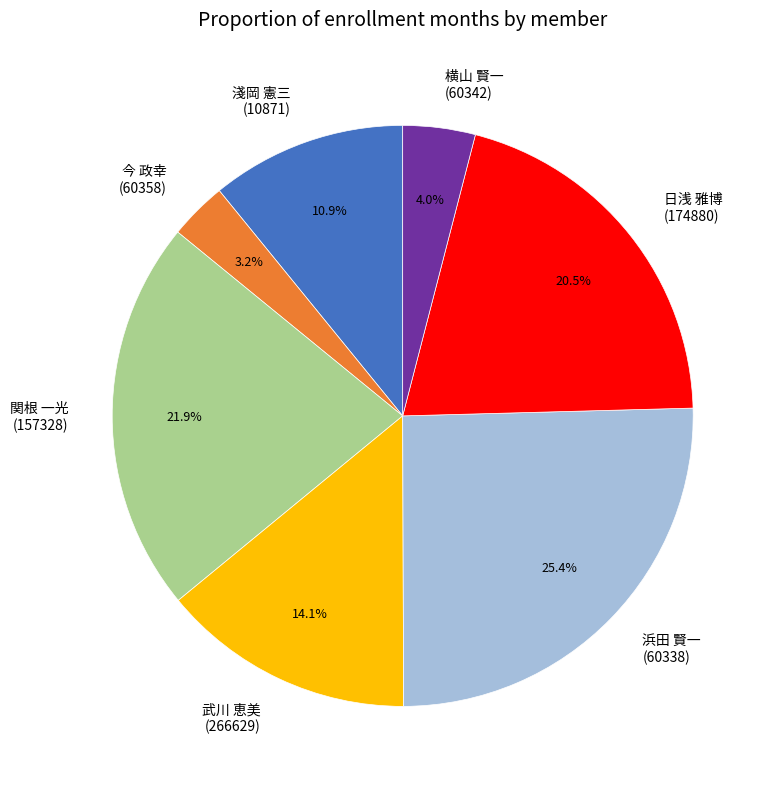

Which slice is the largest?

浜田 賢一 (60338)